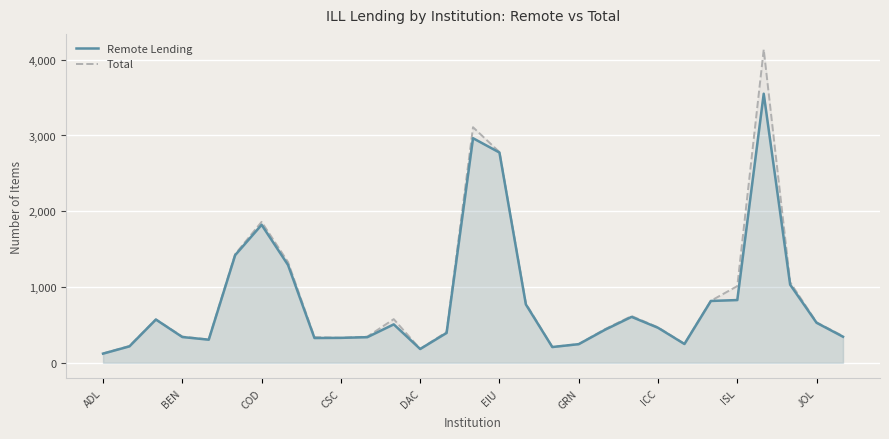

True or false: Total and Remote Lending intersect in this chart.

False